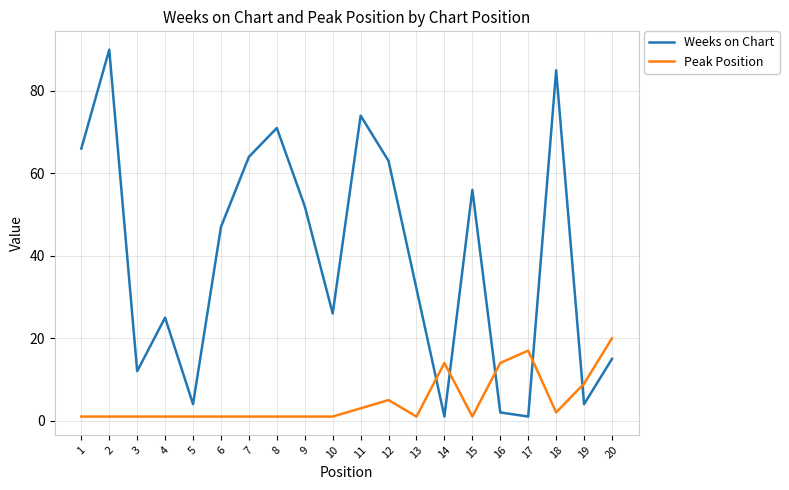

What is the minimum value shown in the chart?

1